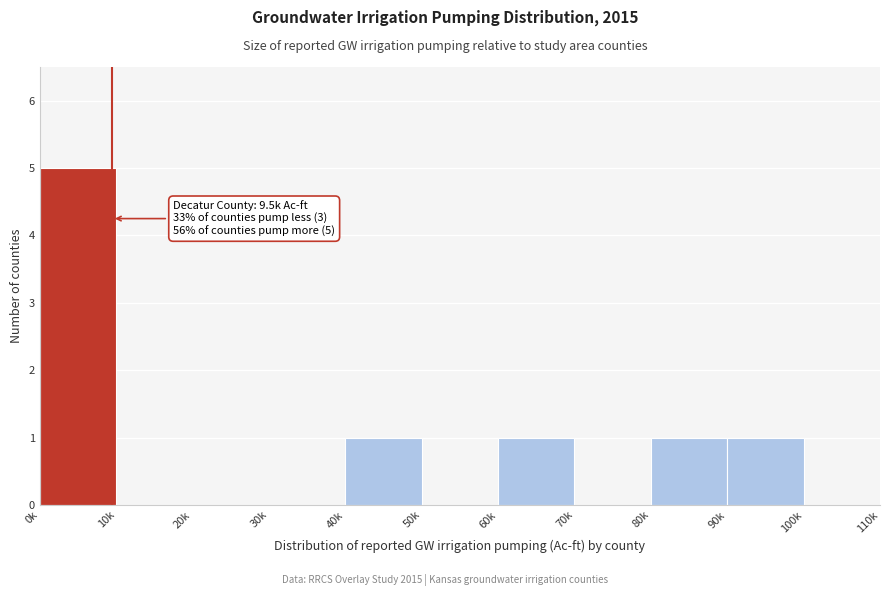

Reading left to right, transcribe all the data shown in this chart.

0k=5	10k=0	20k=0	30k=0	40k=1	50k=0	60k=1	70k=0	80k=1	90k=1	100k=0